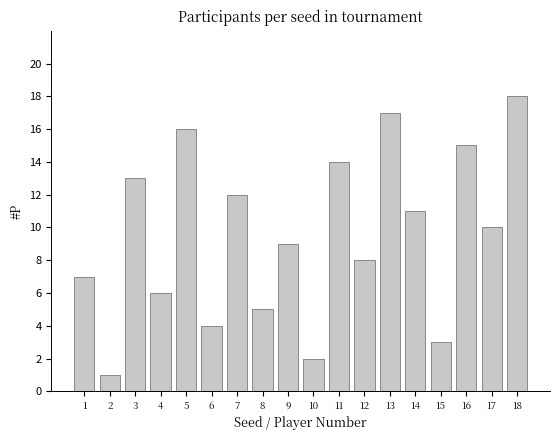

Reading right to left, what are all the values shown in this chart?

18=18	17=10	16=15	15=3	14=11	13=17	12=8	11=14	10=2	9=9	8=5	7=12	6=4	5=16	4=6	3=13	2=1	1=7